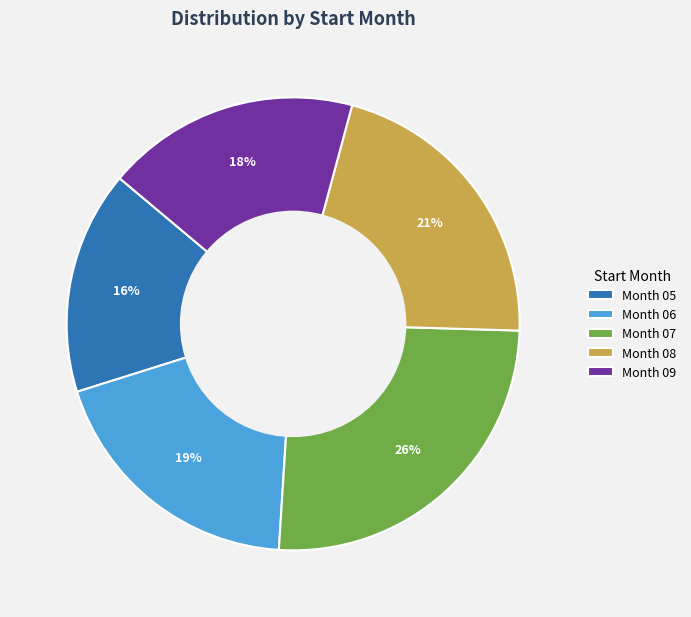

Which slice is the smallest?

Month 05